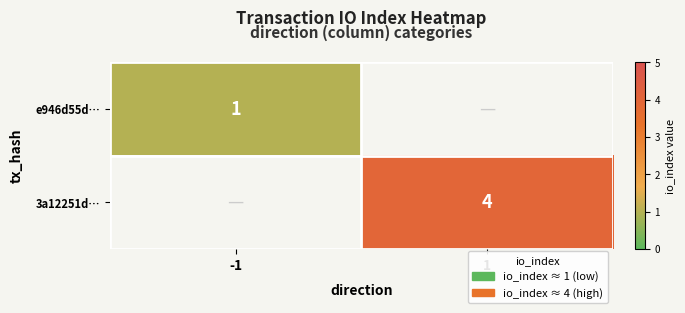

Is it true that e946d55d… equals 1 at -1?

True